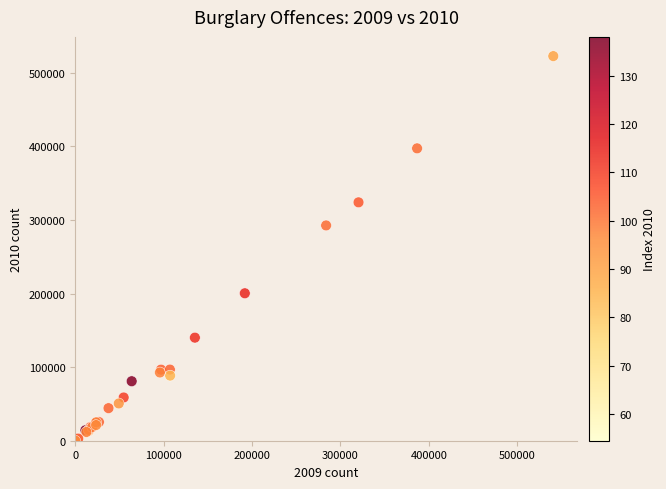

What Y value in the scatter plot is closest to 261392?

292585